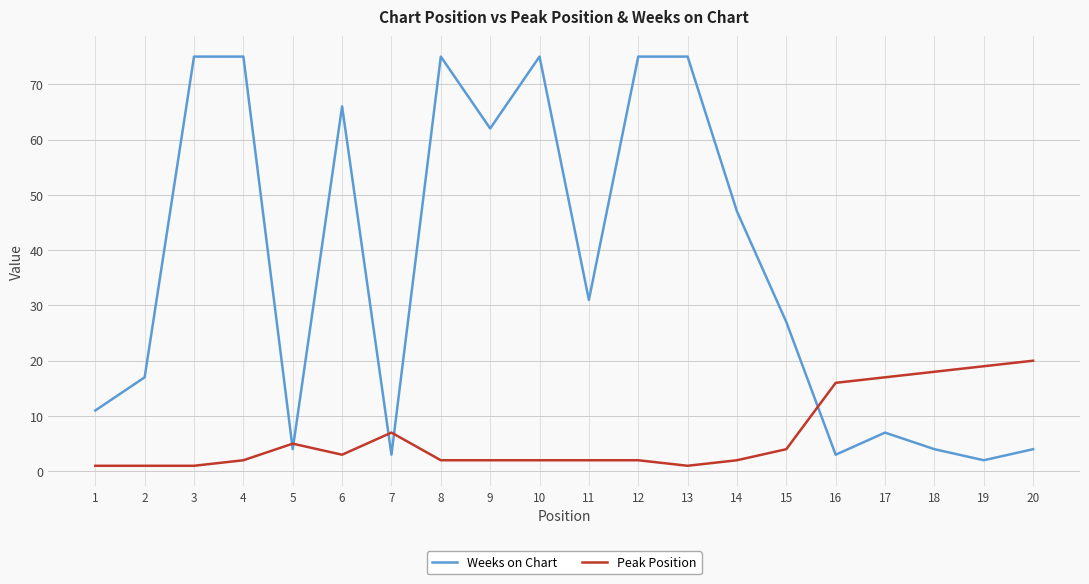

The Weeks on Chart series shows 4 at 20. True or false?

True